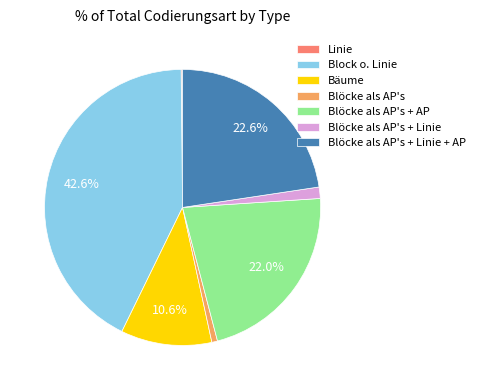

How much of the chart is everything except Bäume?

89.4%